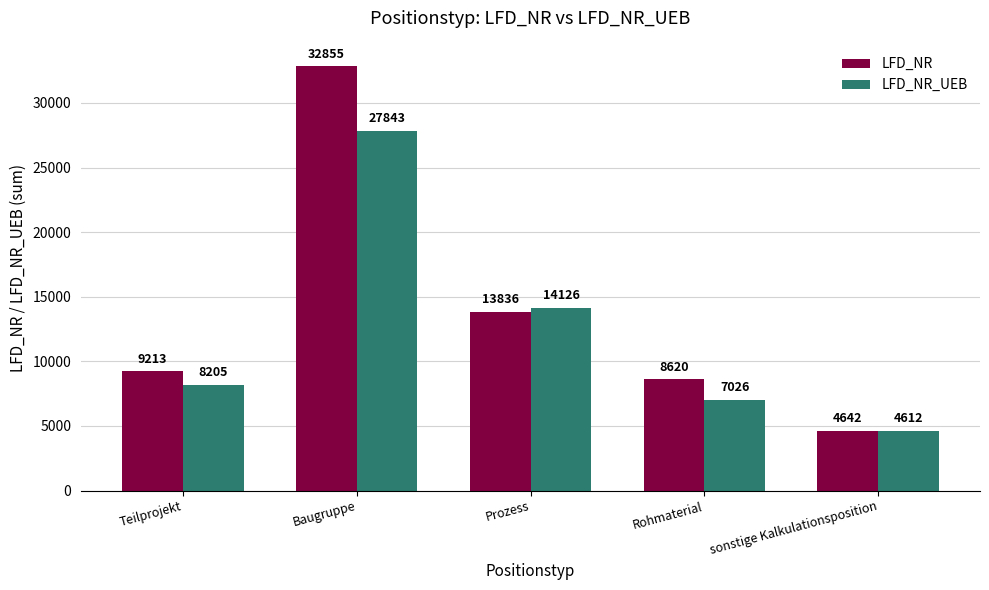

What is the difference between the highest and lowest values at Teilprojekt?

1008